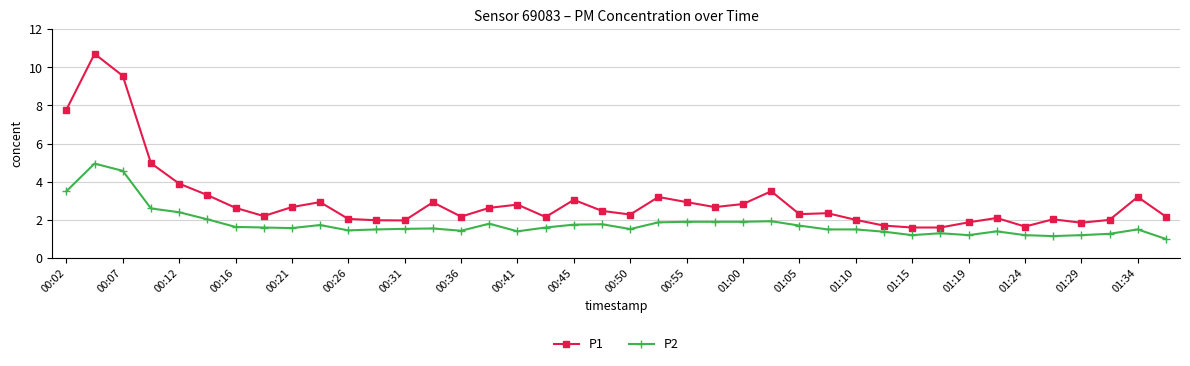

What is the sum of all P2 values?

71.9